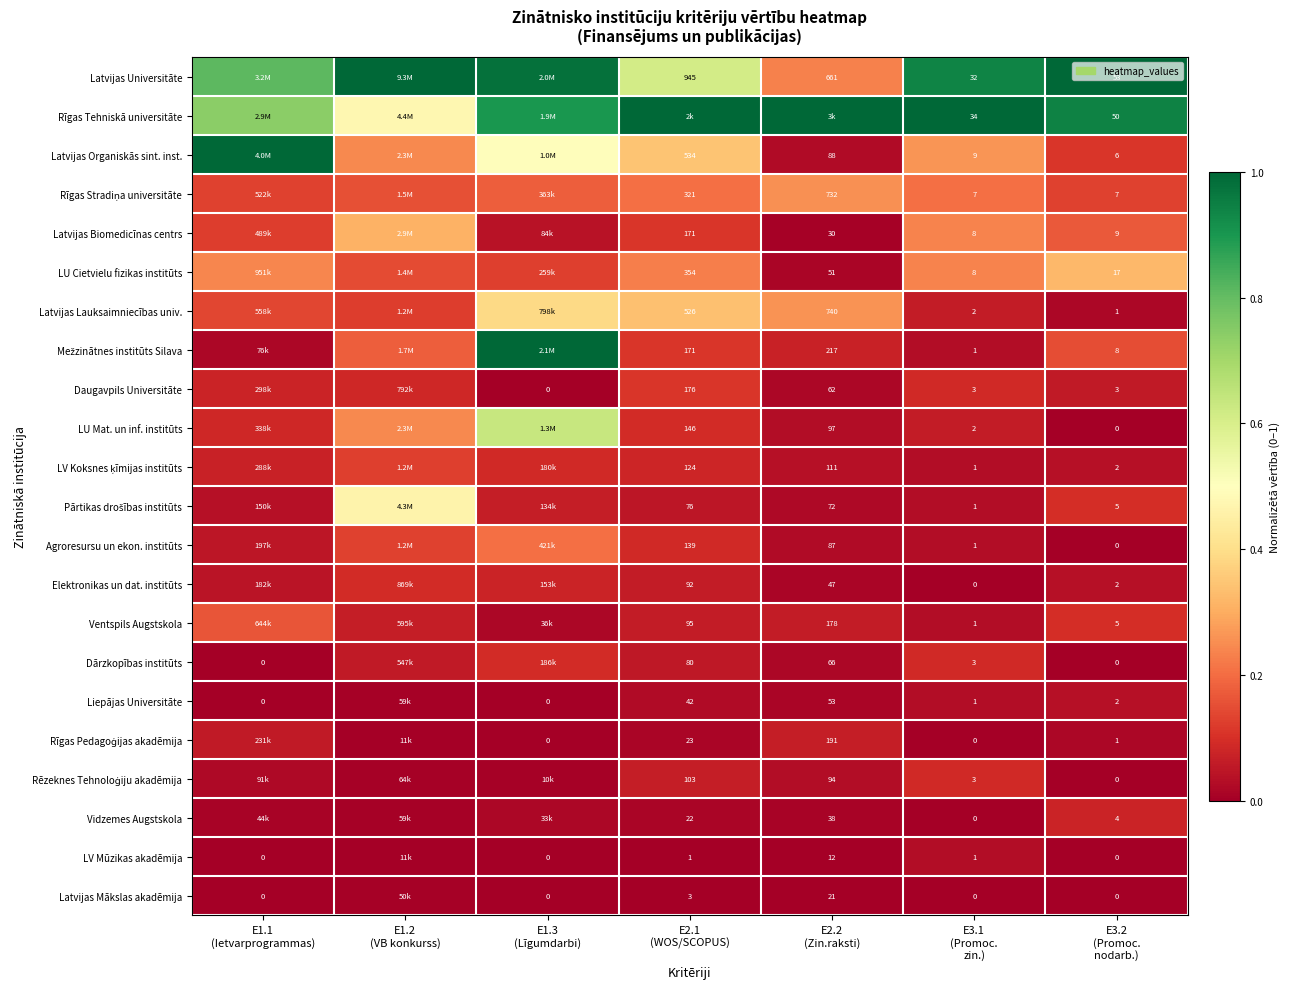

Is it true that Latvijas Organiskās sint. inst. equals 0.1 at E3.1 (Promoc. zin.)?

False